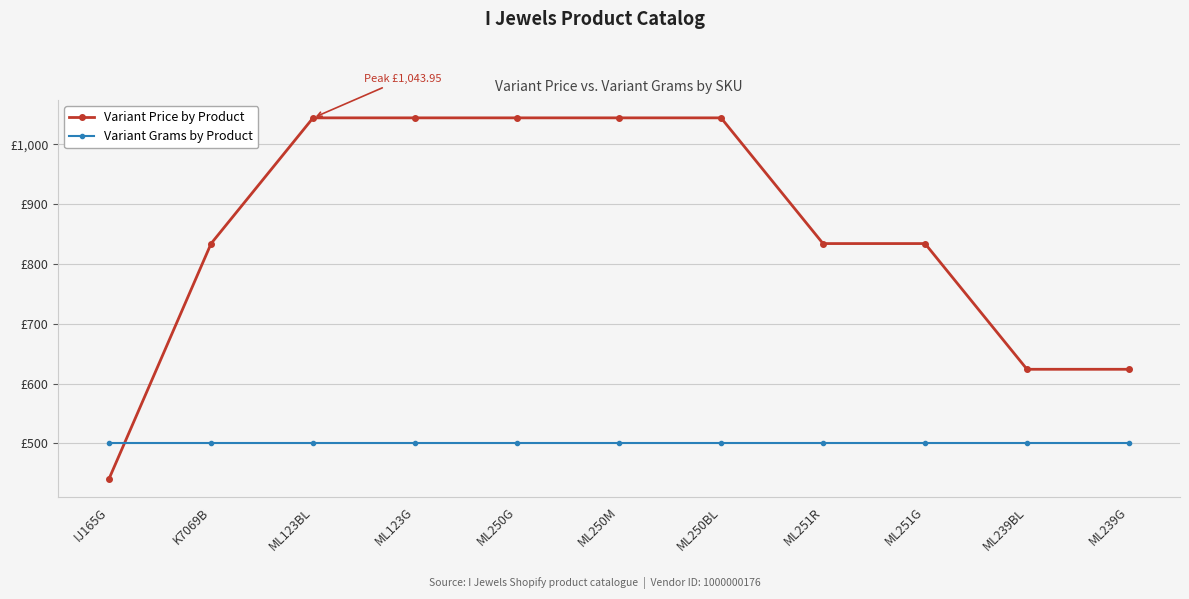

Reading left to right, what are all the values shown in this chart?

Variant Price by Product: IJ165G=441.2	K7069B=834.0	ML123BL=1044.0	ML123G=1044.0	ML250G=1044.0	ML250M=1044.0	ML250BL=1044.0	ML251R=834.0	ML251G=834.0	ML239BL=624.0	ML239G=624.0
Variant Grams by Product: IJ165G=500.0	K7069B=500.0	ML123BL=500.0	ML123G=500.0	ML250G=500.0	ML250M=500.0	ML250BL=500.0	ML251R=500.0	ML251G=500.0	ML239BL=500.0	ML239G=500.0